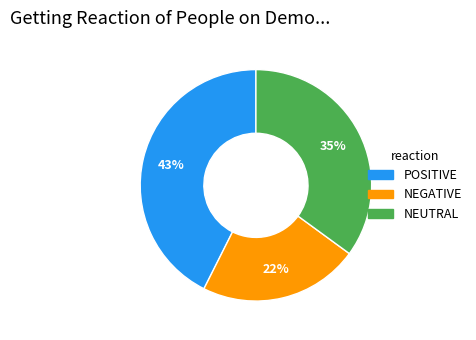

To the nearest percent, what is the average slice percentage?

33%